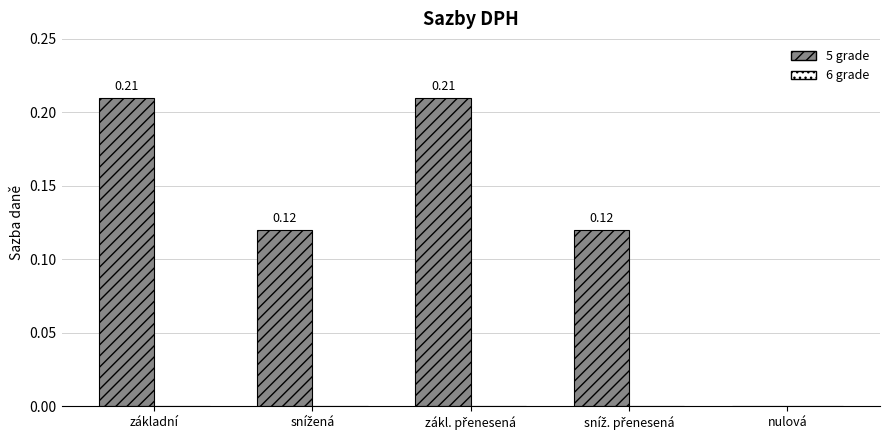

How many data points are above 0?

4